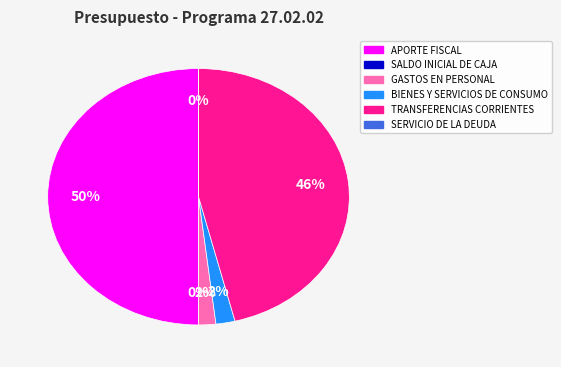

Do GASTOS EN PERSONAL and TRANSFERENCIAS CORRIENTES together represent more than half of the pie?

No